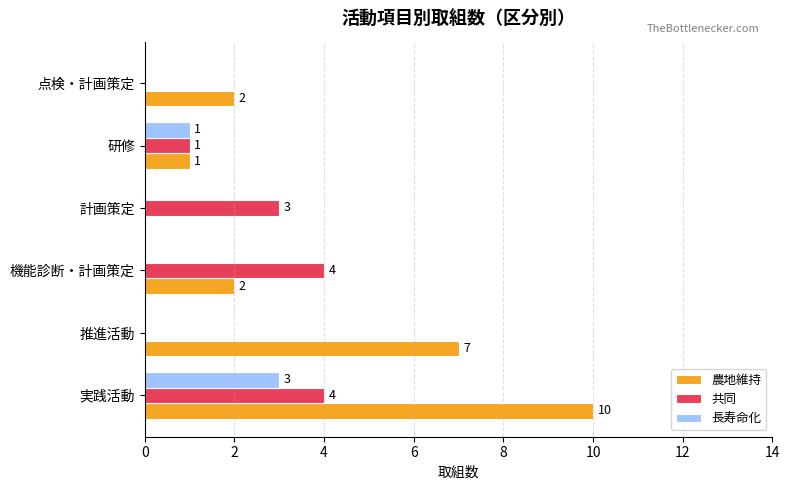

What is the maximum value for 共同?

4